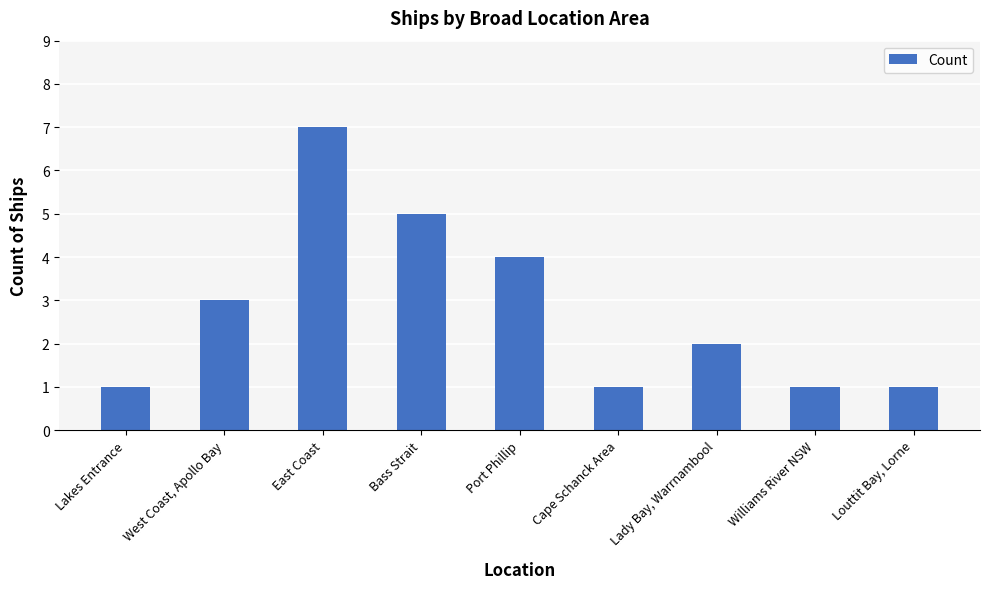

What is the label of the 5th bar from the left?

Port Phillip